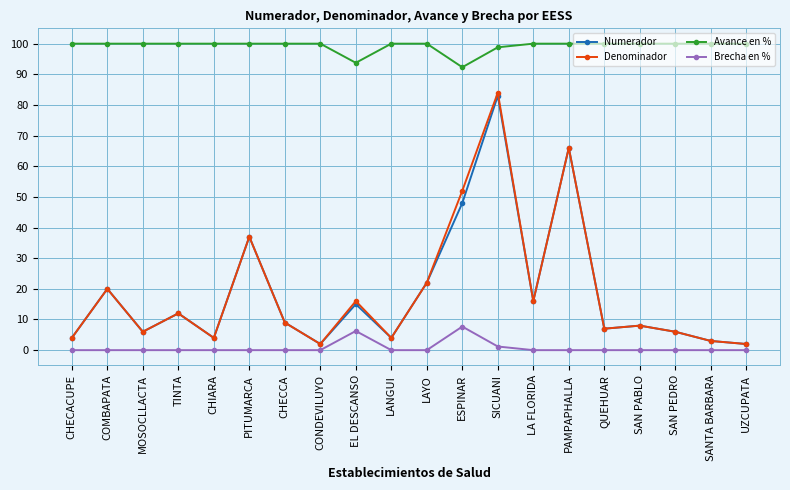

What value does the Avance en % series have at EL DESCANSO?

93.8